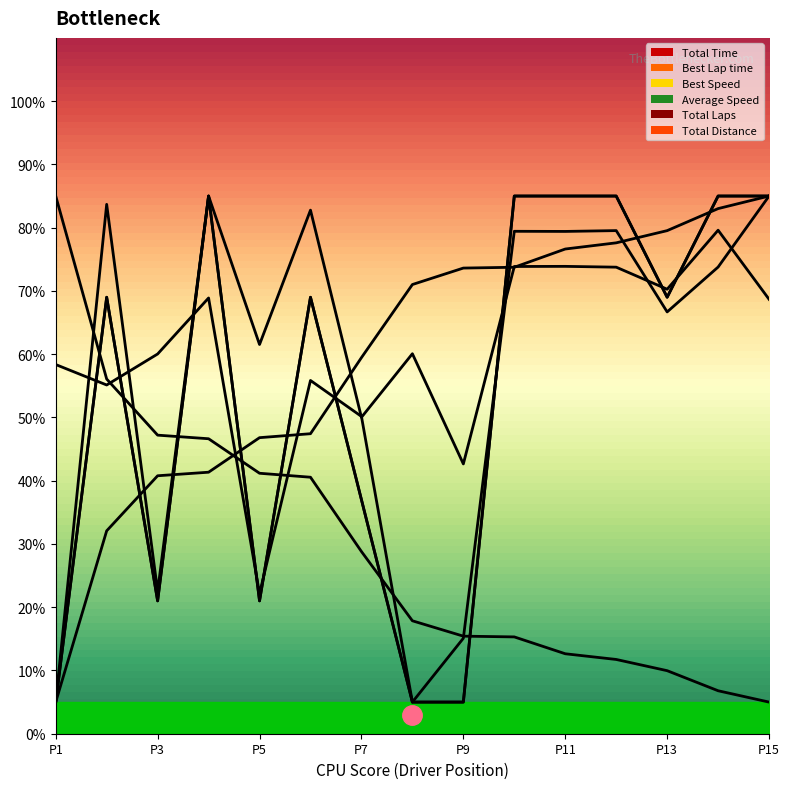

True or false: Best Lap time has more than 2 interior local peaks.

False